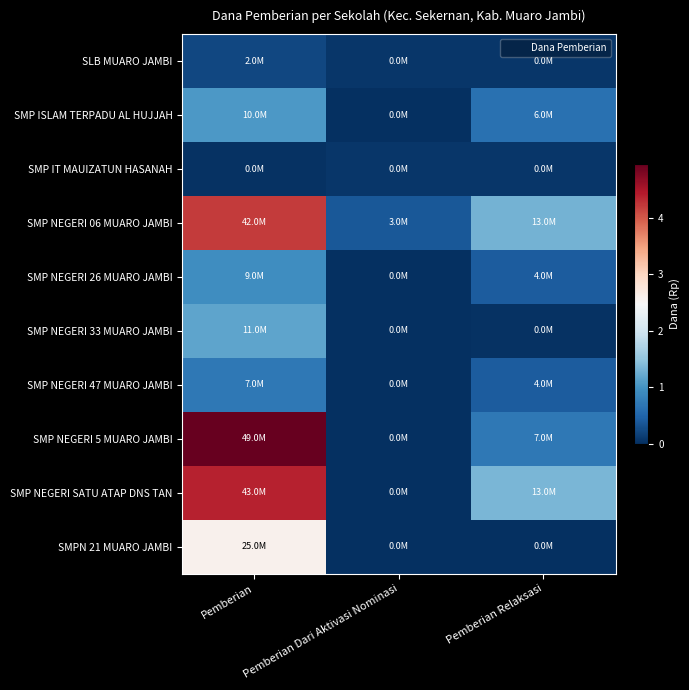

What is the total value across all series at Pemberian Dari Aktivasi Nominasi?

5250000